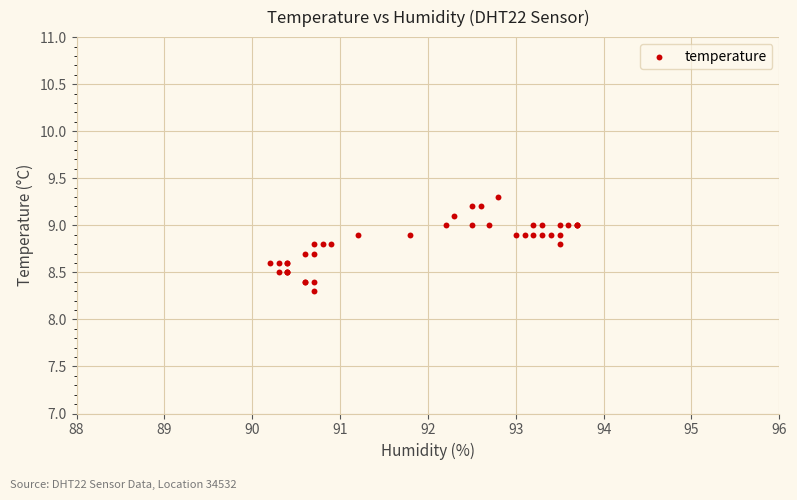

What Y value in the scatter plot is closest to 8?

8.3